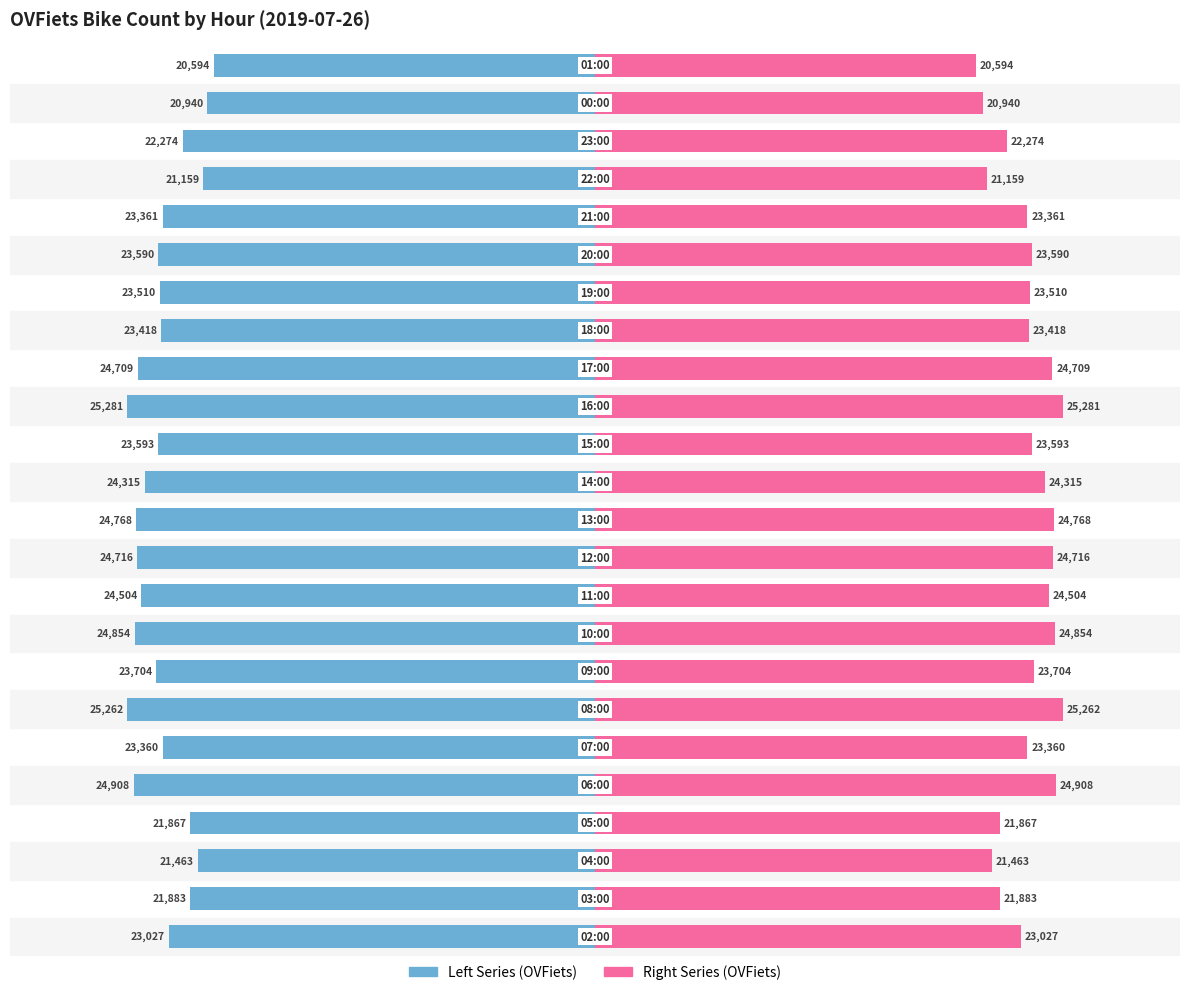

What is the average value of the OVFiets (Left) series?

-23378